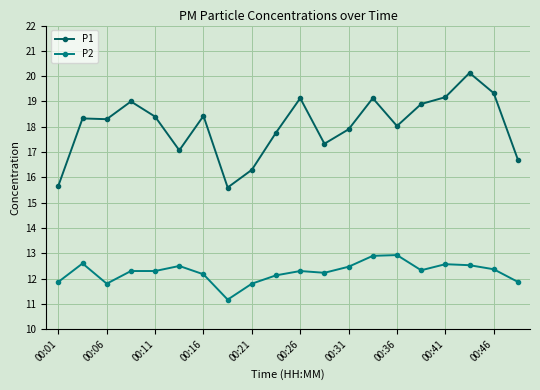

True or false: P2 has more than 1 points higher than both neighbors.

True